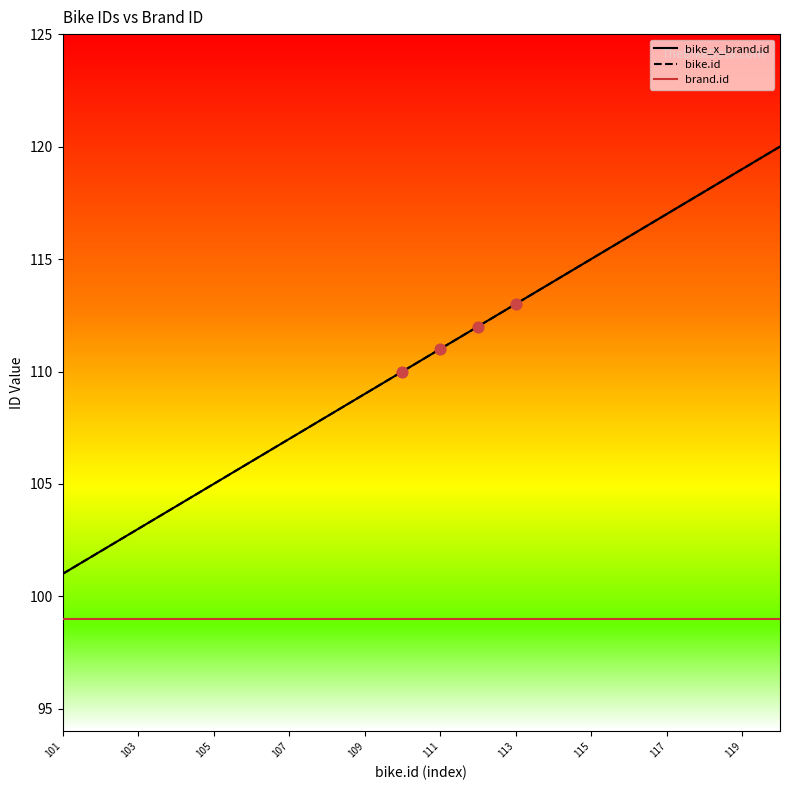

Which series has the largest total across all categories?

bike_x_brand.id